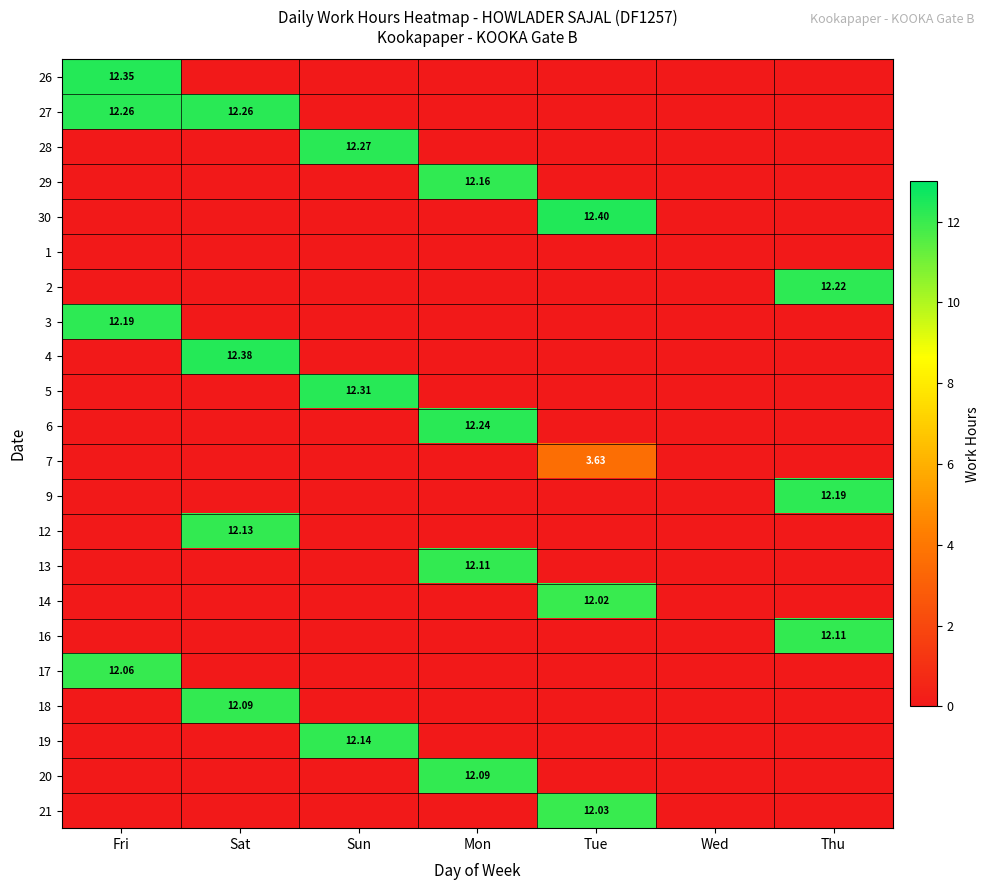

Is the value of 18 at Sat greater than the value of 27 at Sat?

No